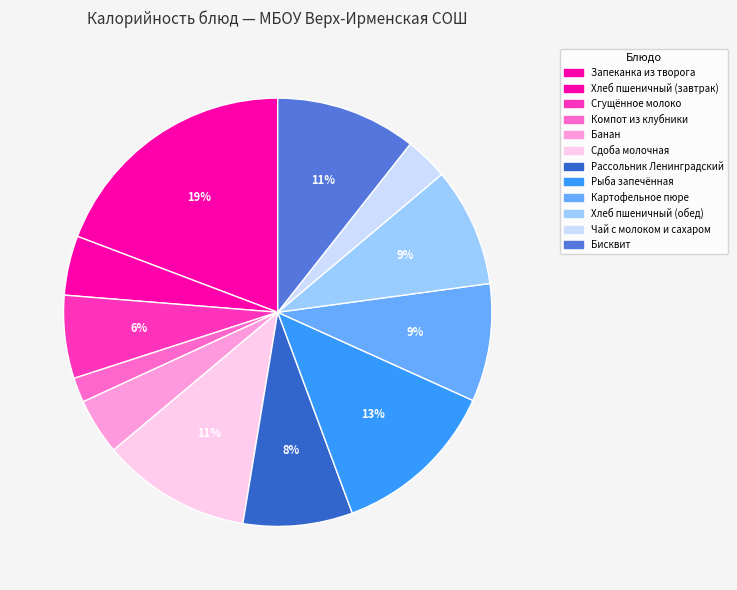

Is there a majority slice in this chart?

No